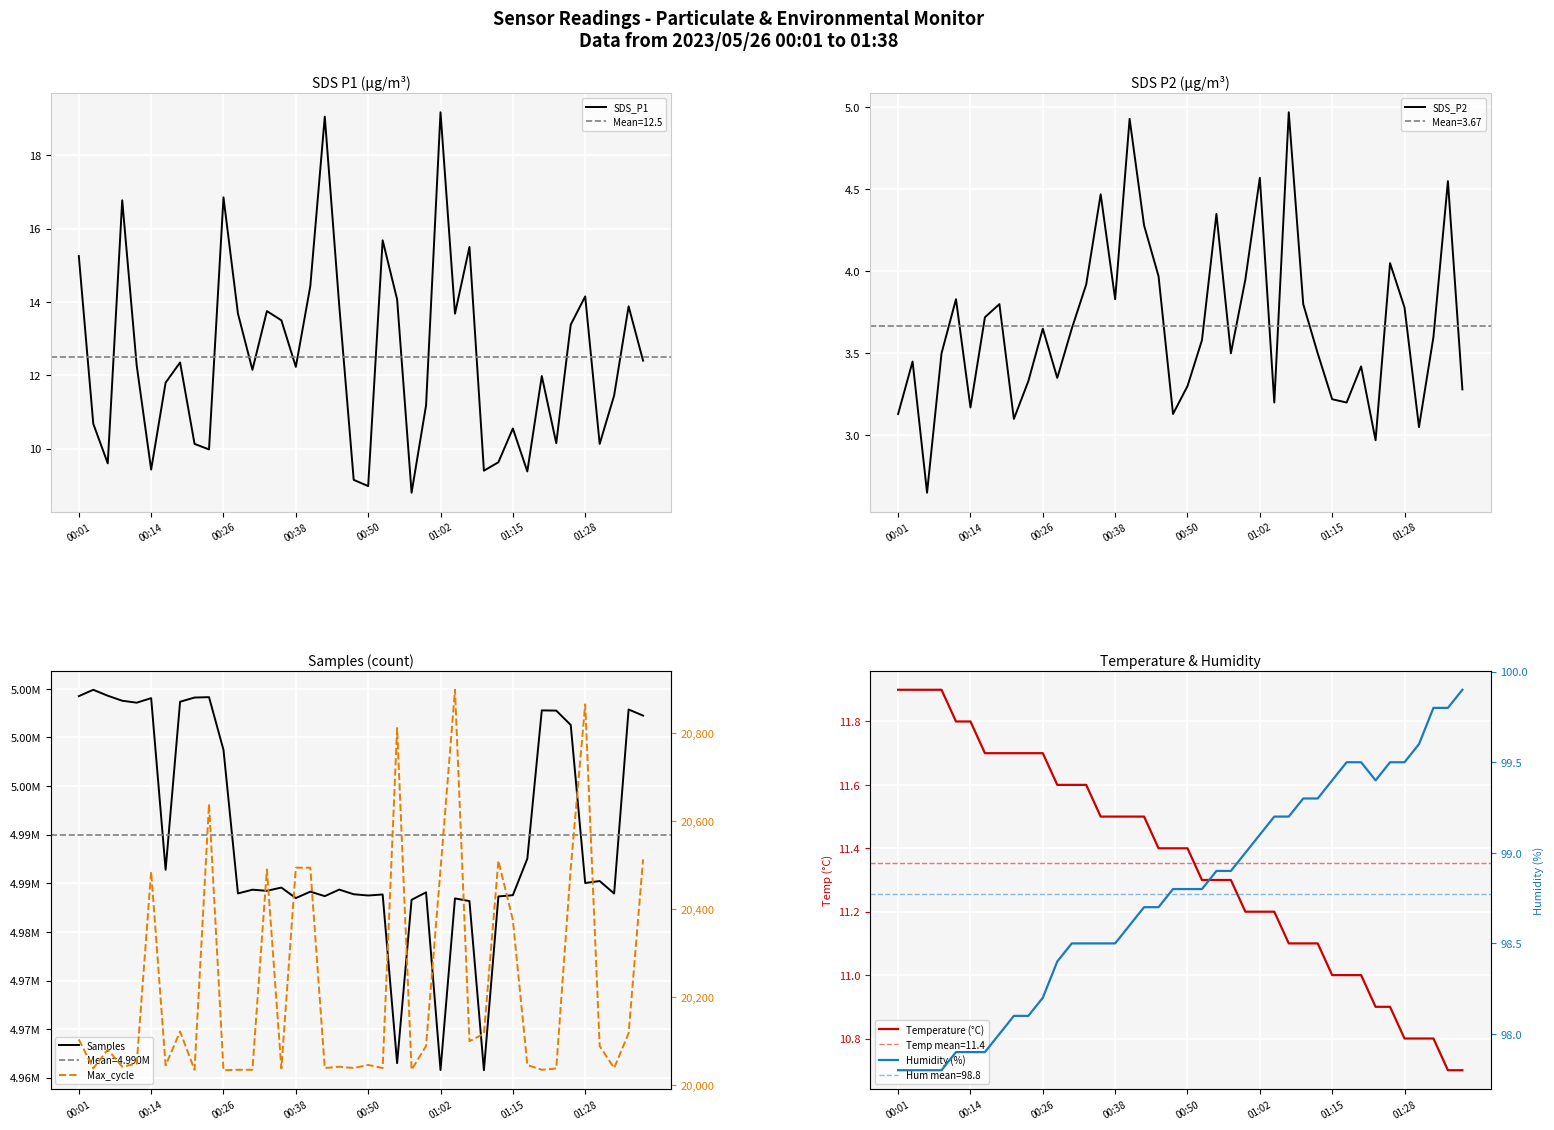

In Max_cycle, how many points are lower than both neighbors (excluding endpoints)?

13